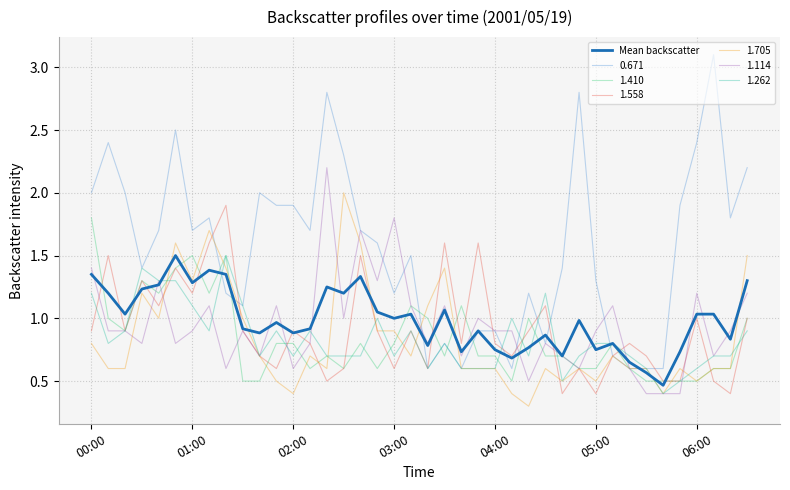

How many lines are shown in the chart?

7